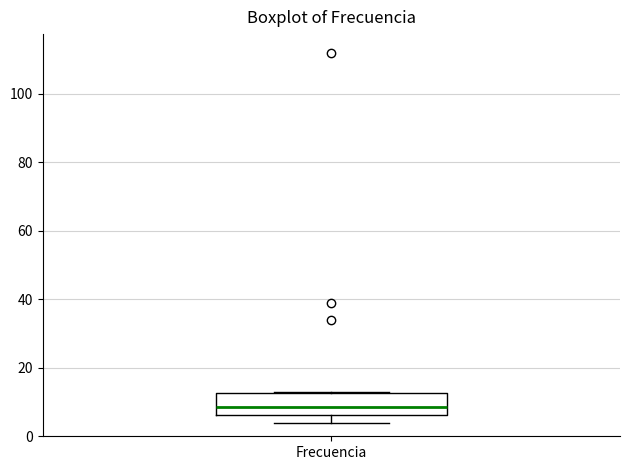

Transcribe this box plot: give where the median line is, the range the box spans, and where the two whiskers end, as read against the y-axis. The values are not printed on the chart, so give them approximately, as read against the axis.

median 8, box 6 to 12, whiskers 4 to 14